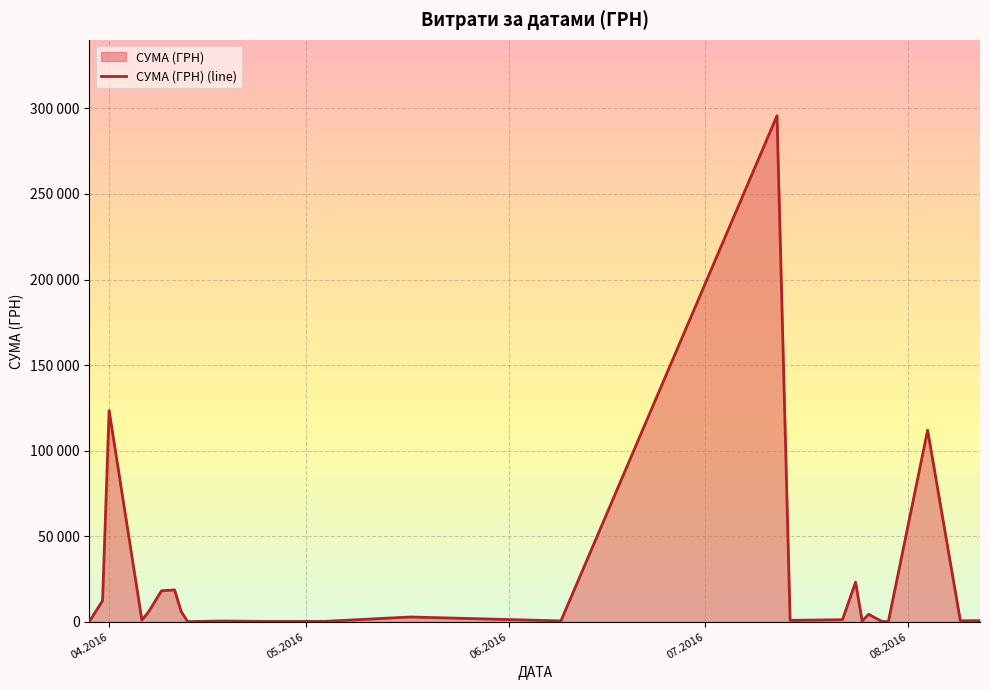

The chart shows a value of 634.4 at 22.07.2016. True or false?

False